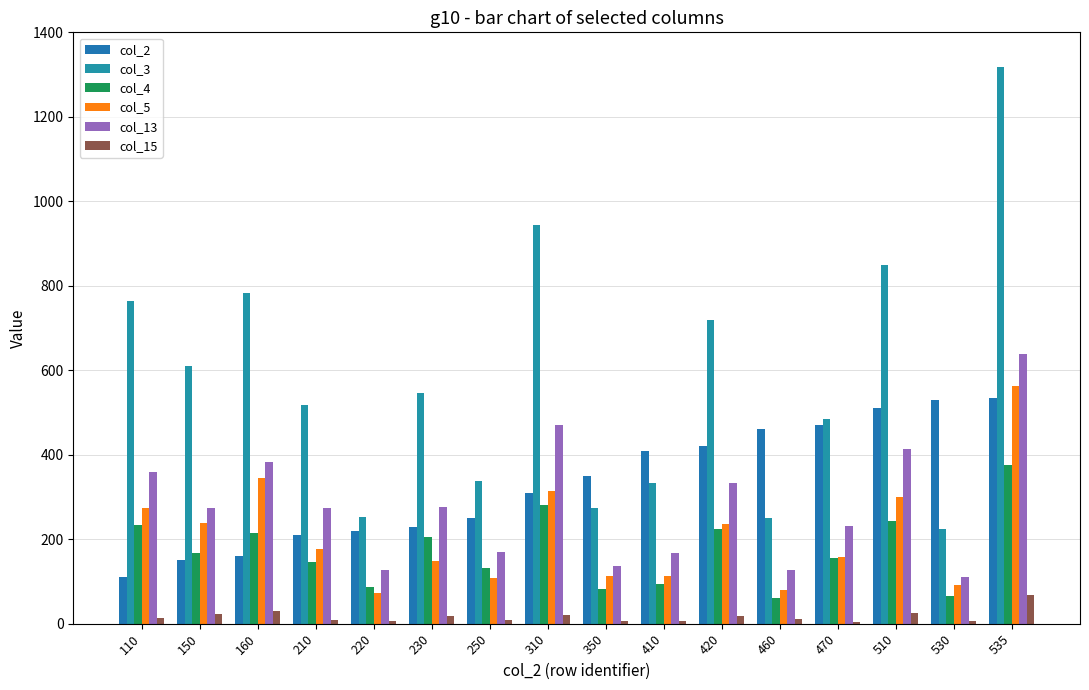

Where does the col_4 series first go above 167?

110